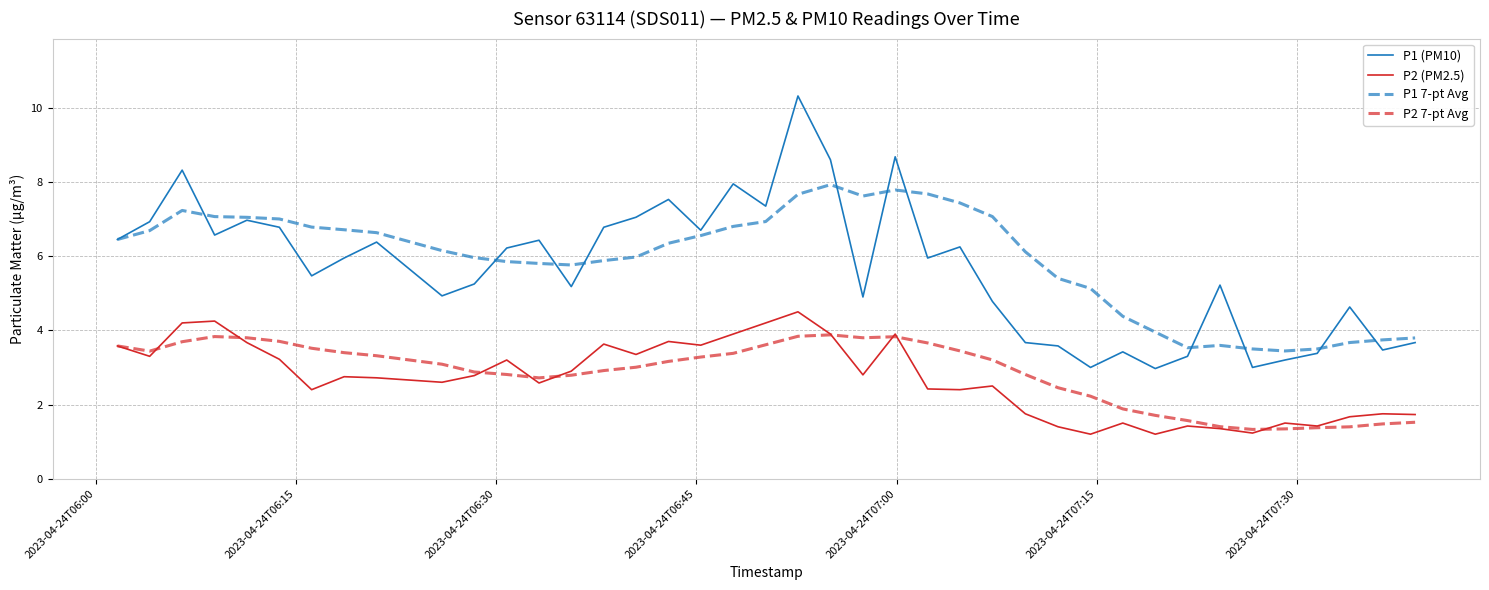

Which series has the largest total across all categories?

P1 7-pt Avg